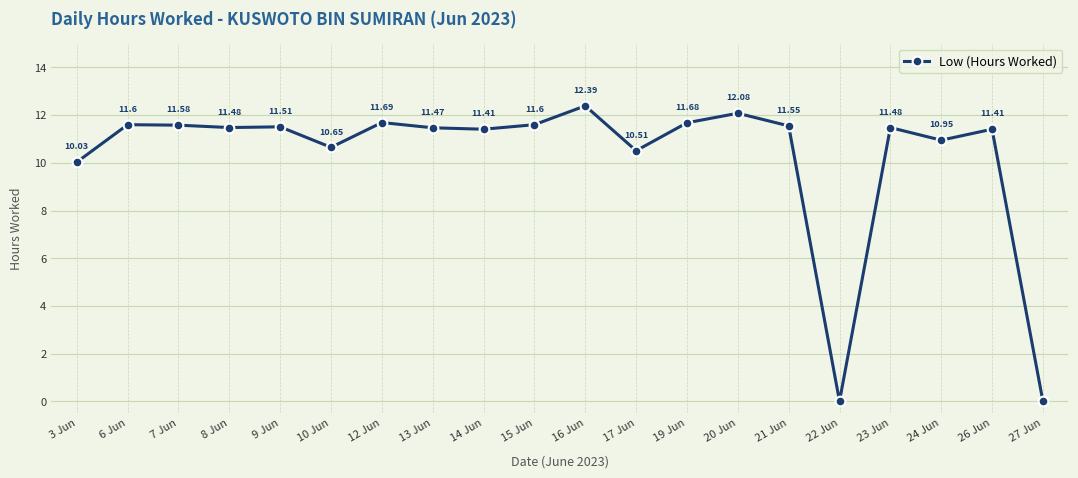

Count the number of categories in the chart.

20